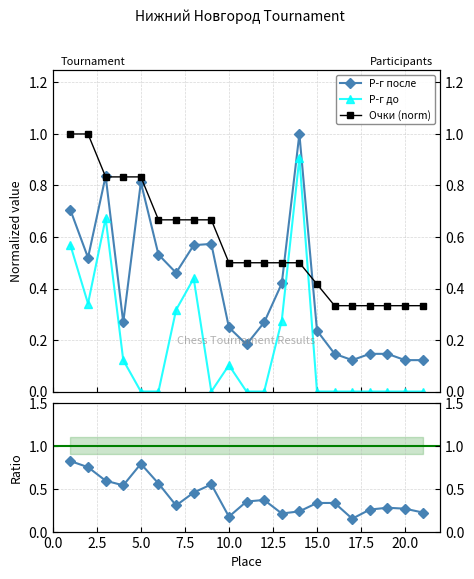

What are all the series names shown in the legend?

Р-г после, Р-г до, Очки